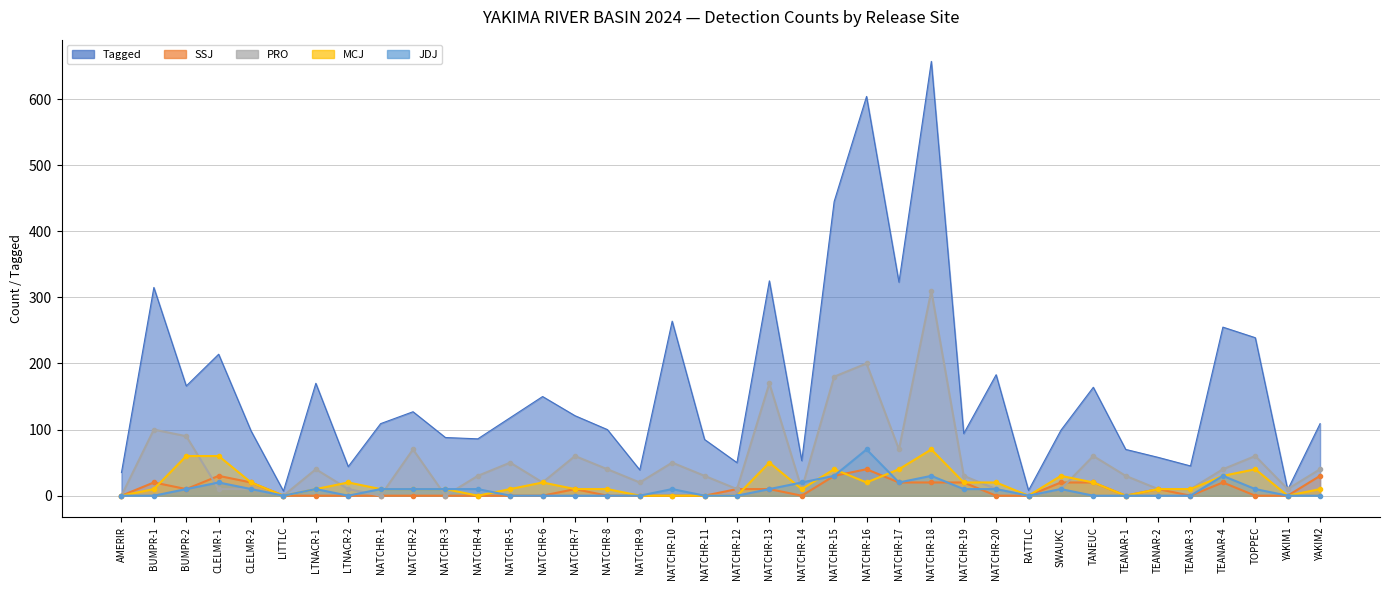

At which category does the chart reach its minimum across all series?

AMERIR